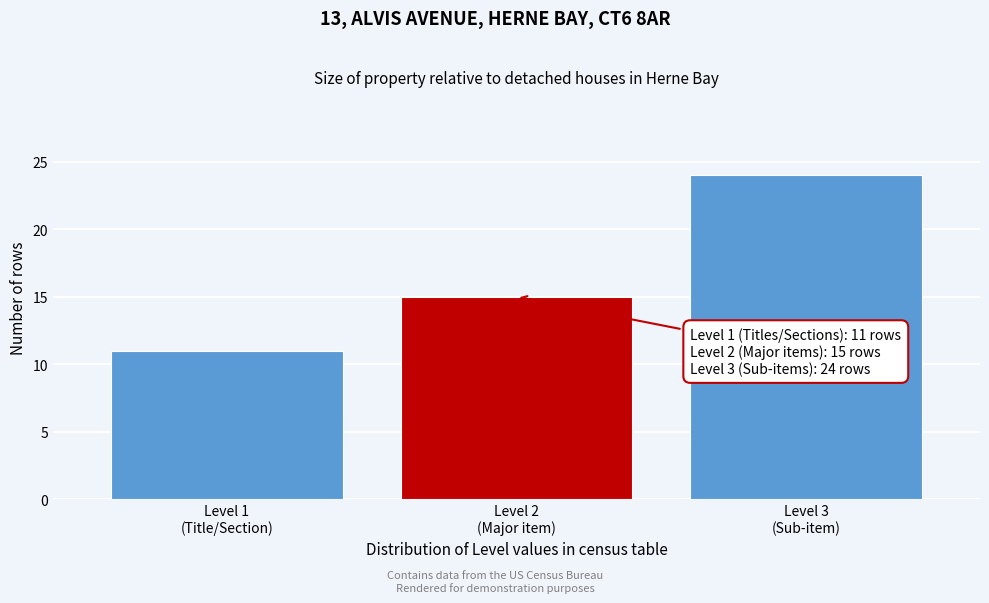

Reading right to left, transcribe all the data shown in this chart.

24	15	11